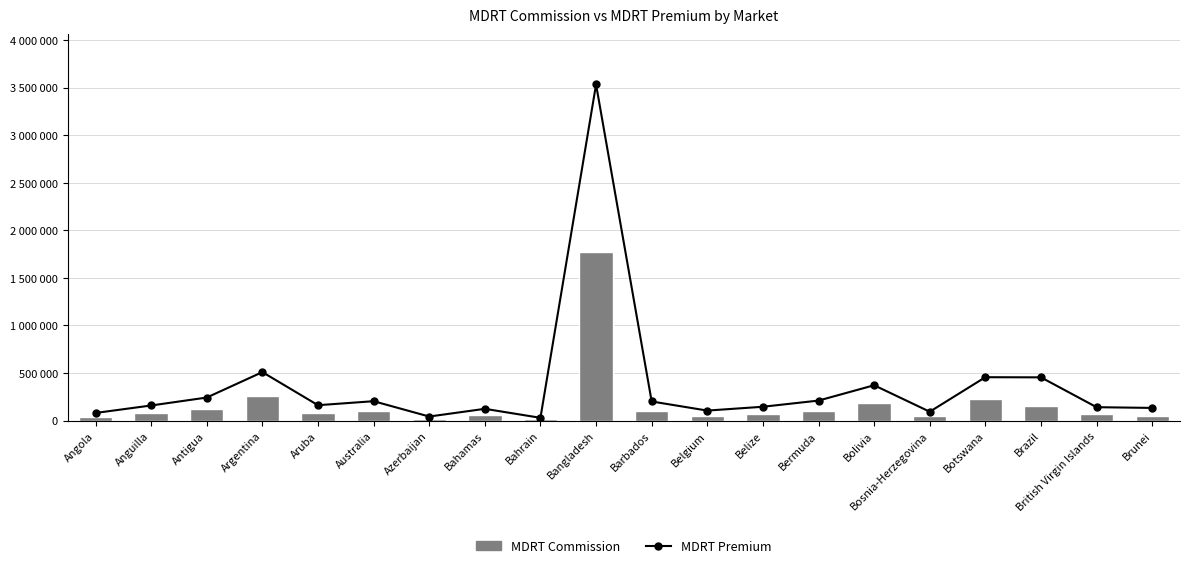

What is the value of the MDRT Premium bar at the 5th from the left?

161200